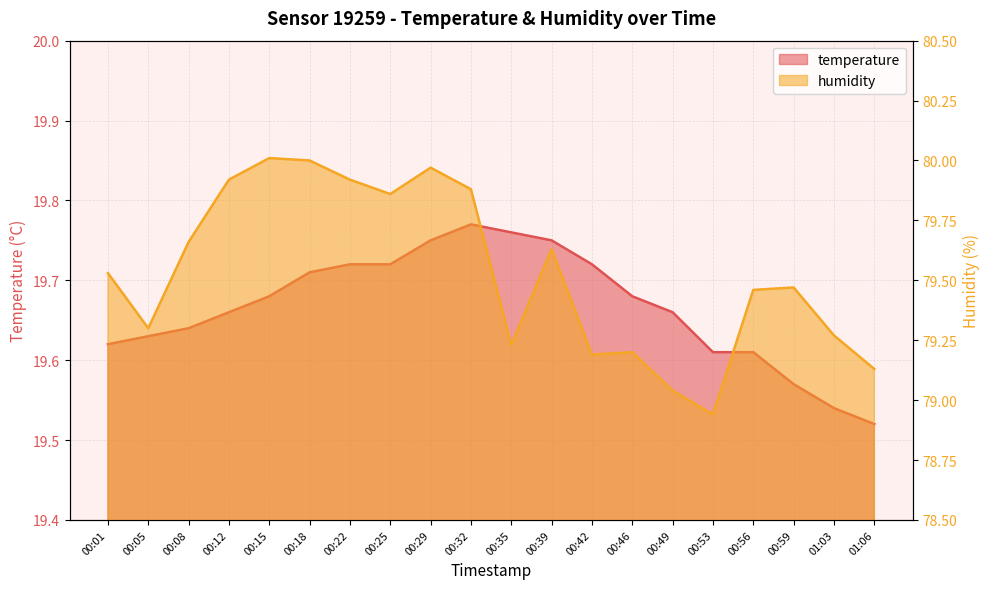

What is the label of the 16th point from the right?

00:15